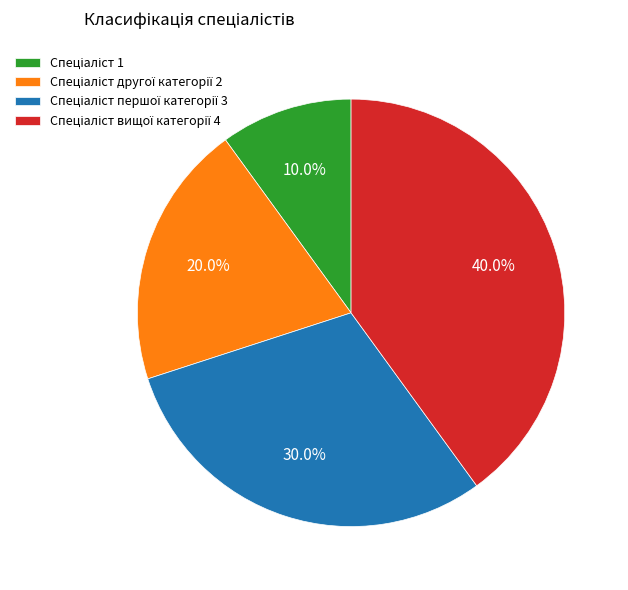

Is there a majority slice in this chart?

No